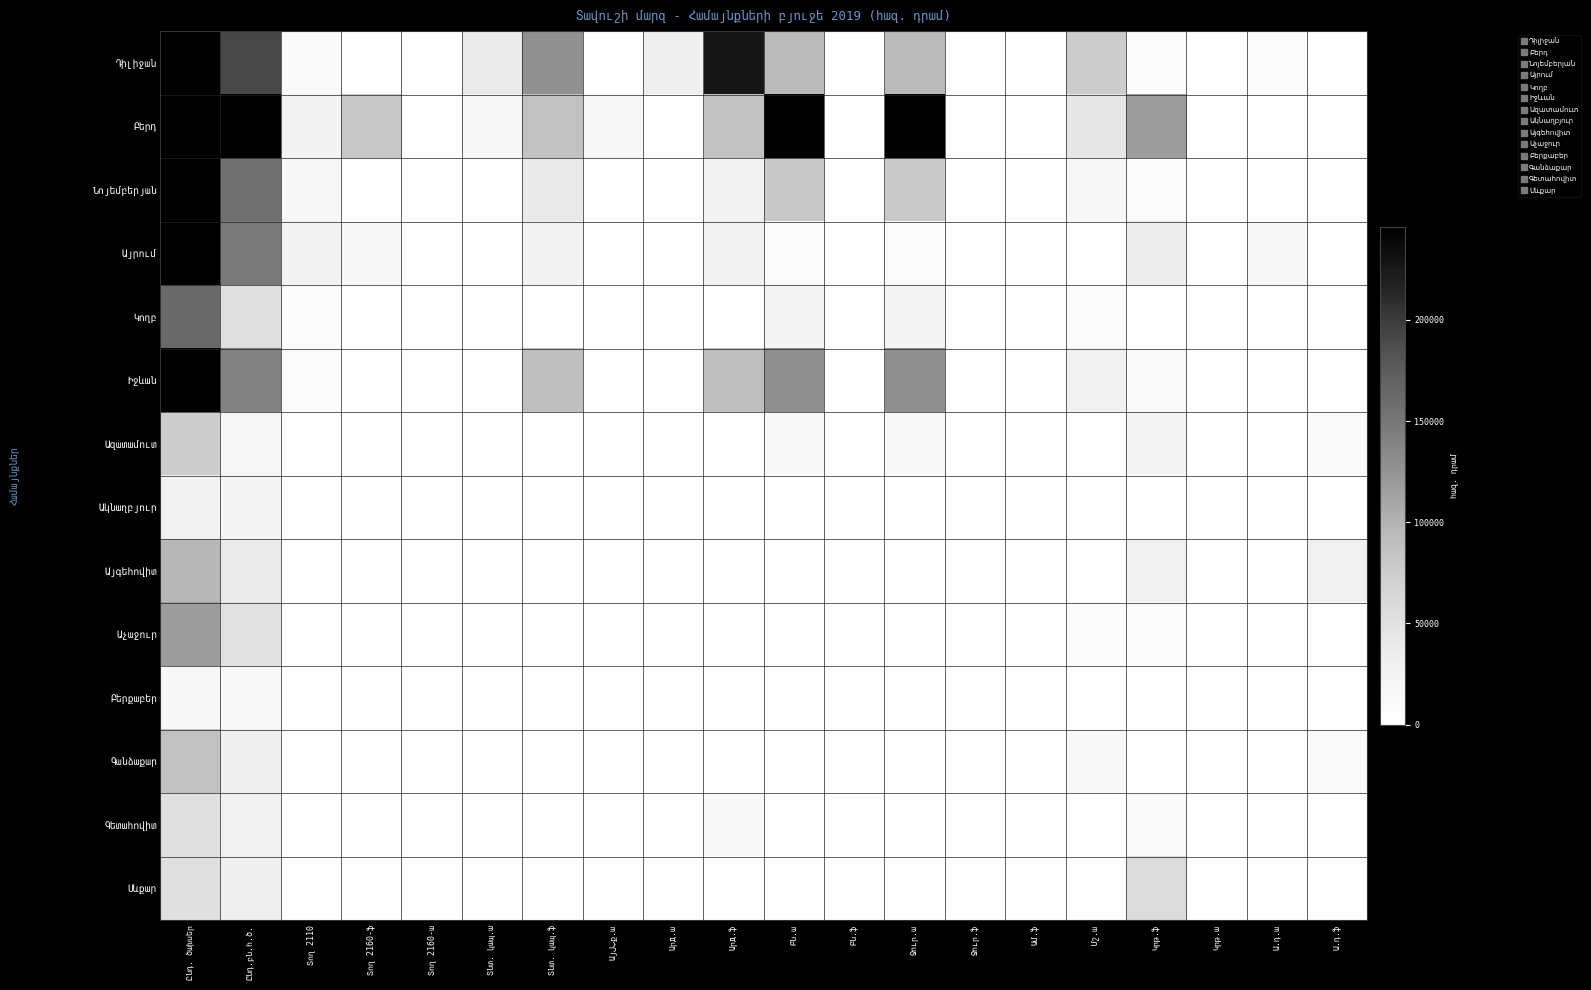

What is the difference between the highest and lowest values at Արд.ա?

30800.2